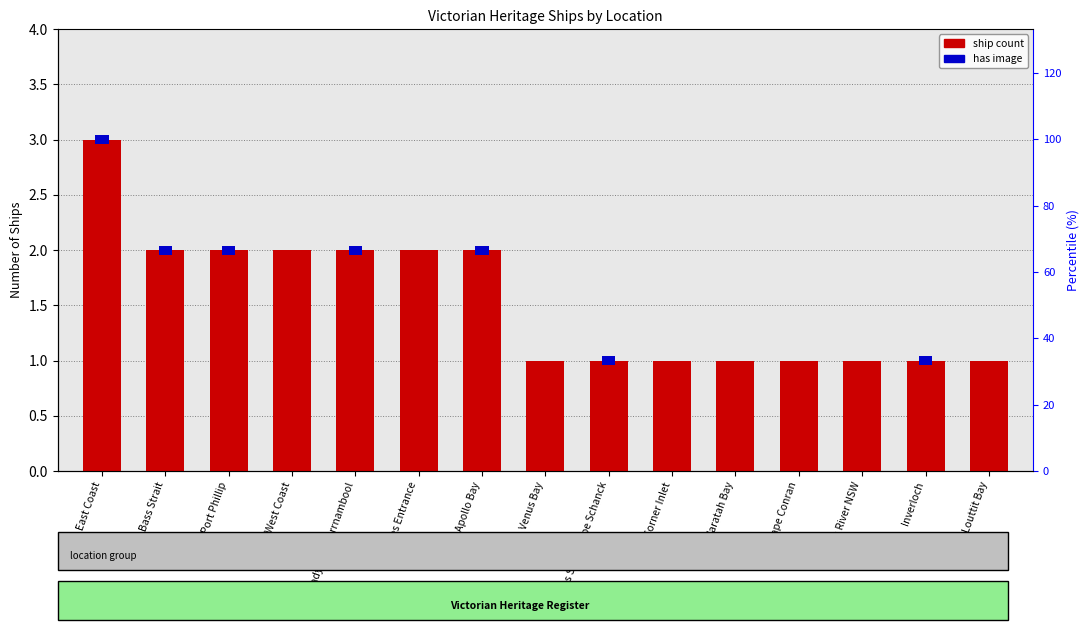

True or false: the data shows 3 at East Coast.

True